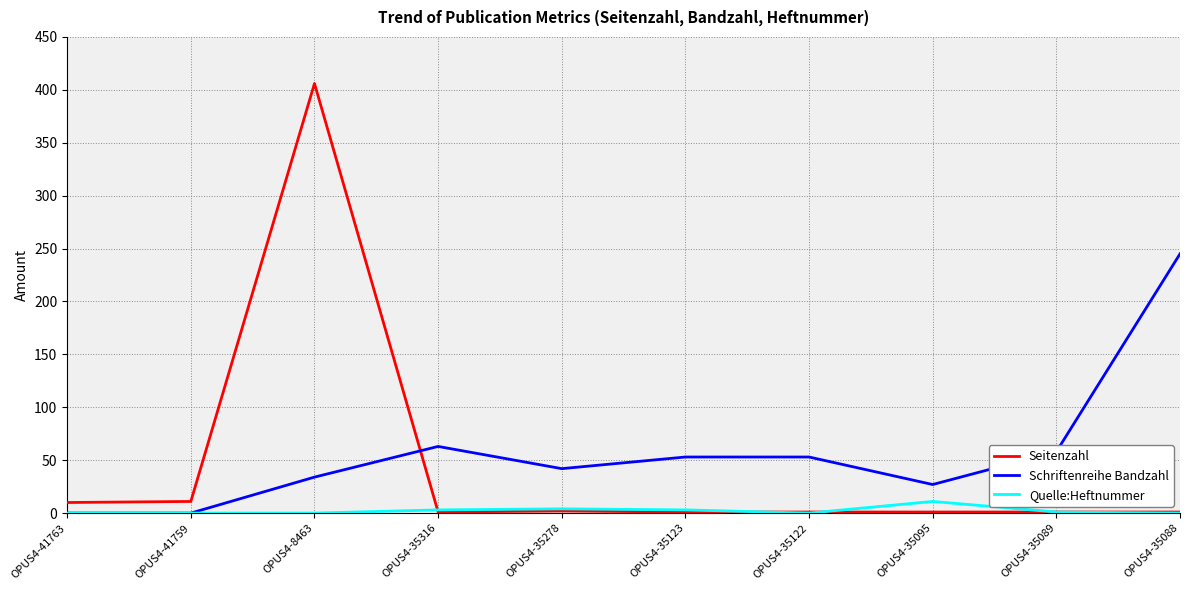

True or false: Seitenzahl has a value of 1 at OPUS4-35095.

True